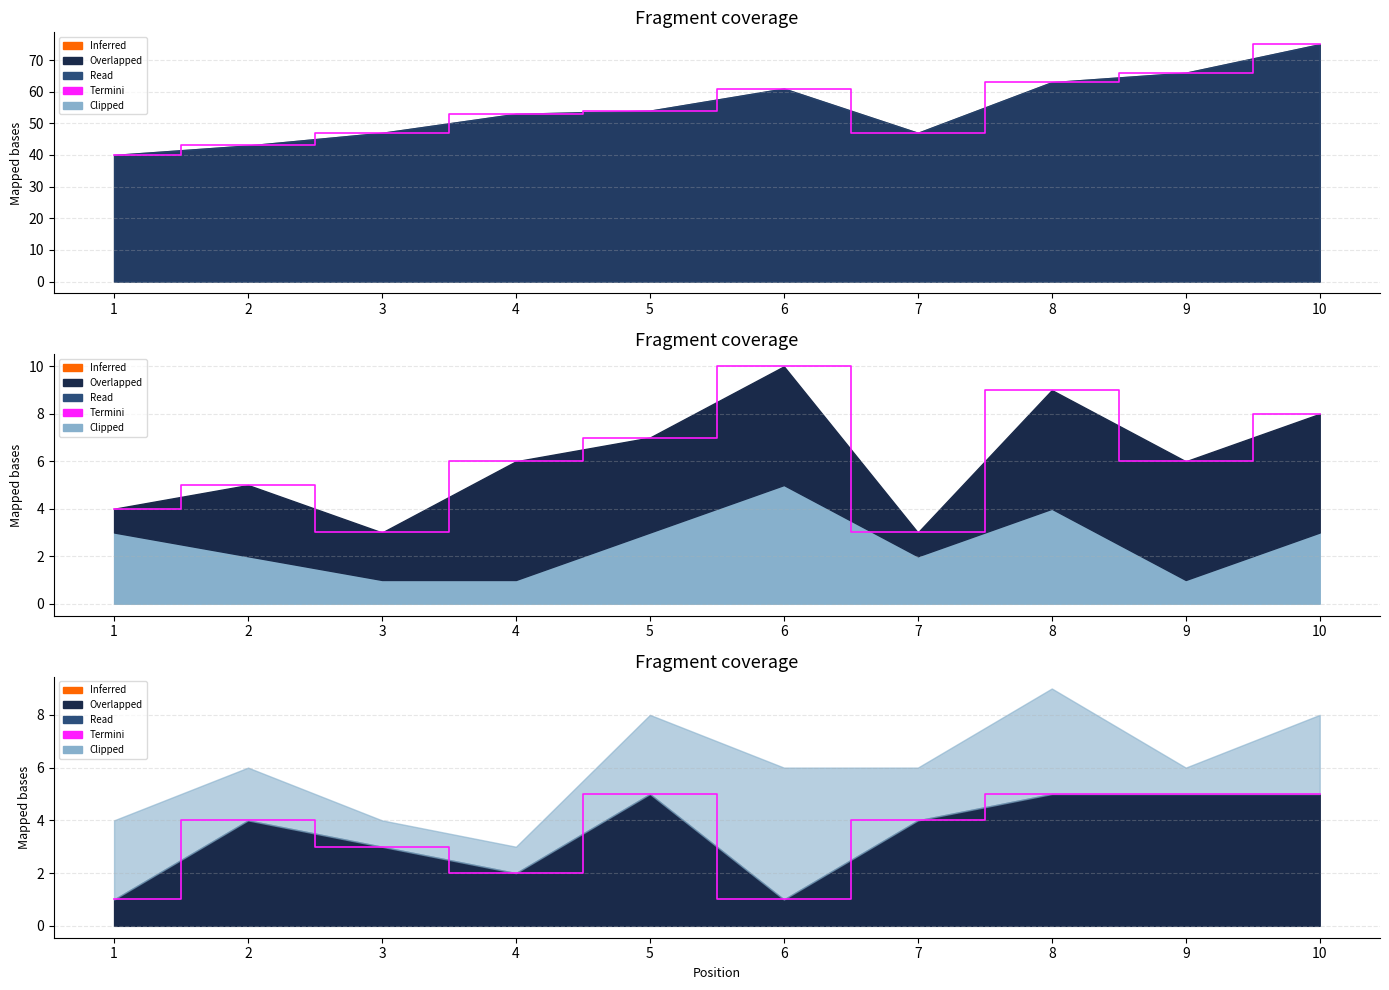

What is the minimum value shown in the chart?

1